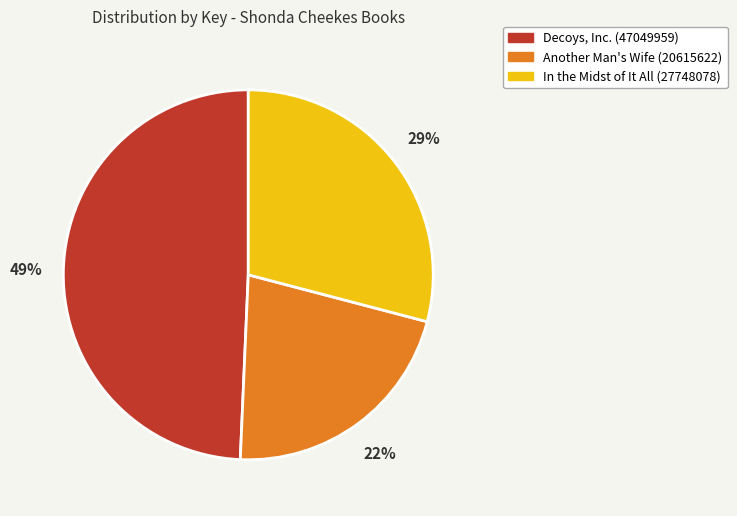

Which category has the smallest portion of the pie?

Another Man's Wife (20615622)